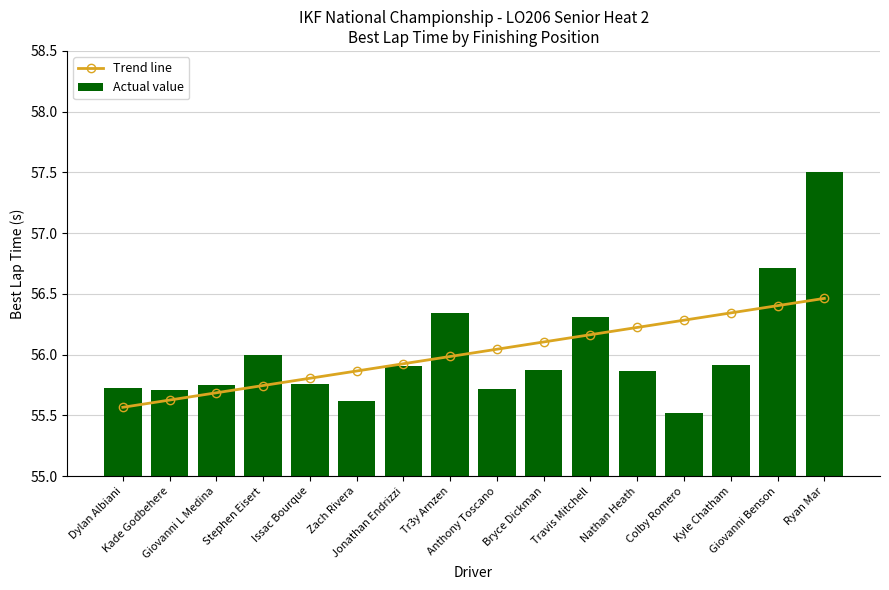

What is the maximum value for Actual value?

57.5